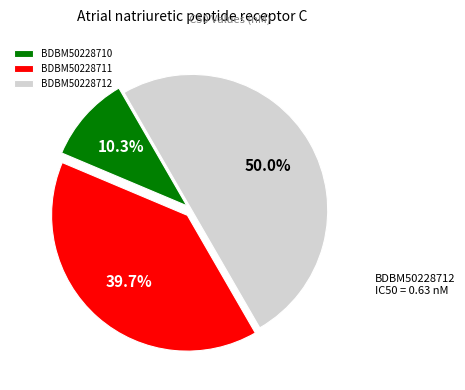

Count the number of slices in the pie.

3